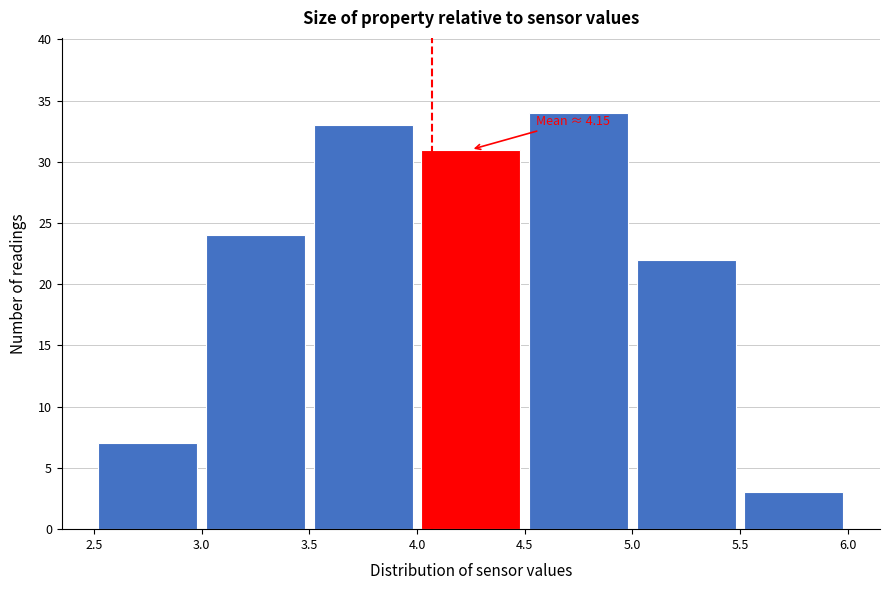

Which range on the x-axis has the tallest bar?

4.5 to 5.0